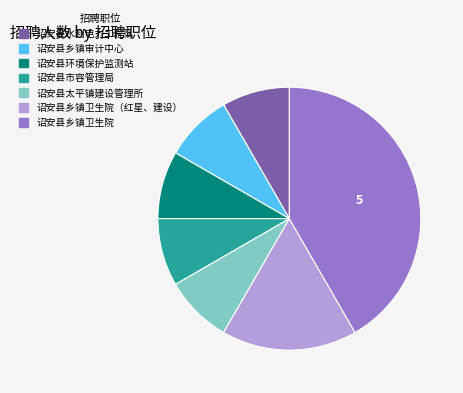

Does any single category account for the majority?

No